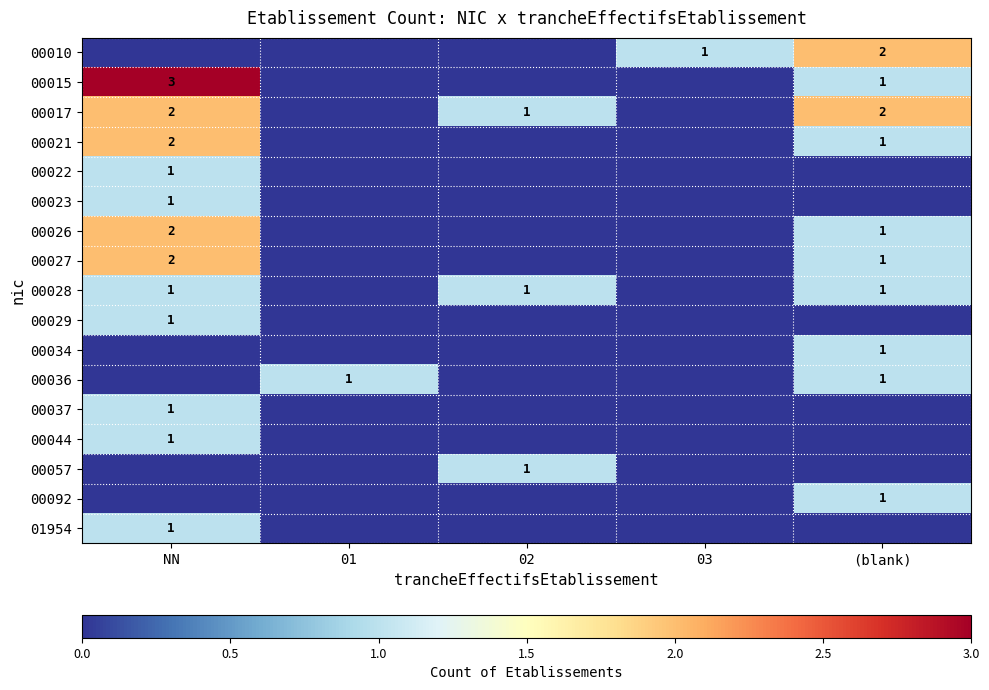

Is it true that 00015 equals 2 at NN?

False